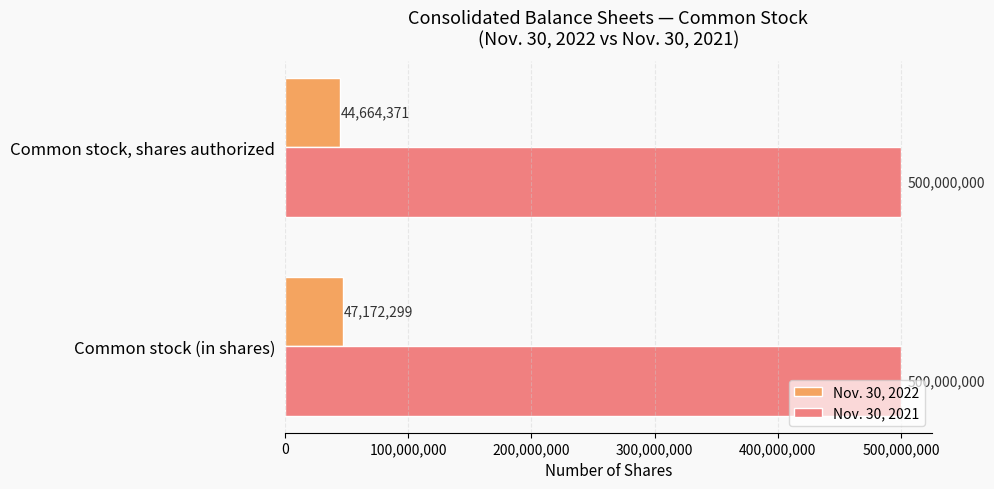

How many series are shown in this chart?

2